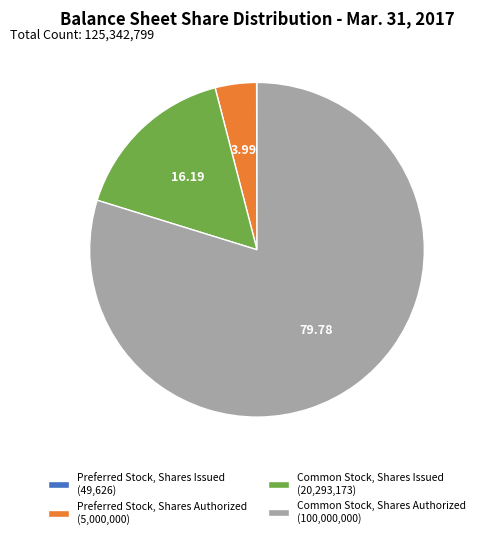

The Common Stock, Shares Issued slice represents 16% of the pie. True or false?

True